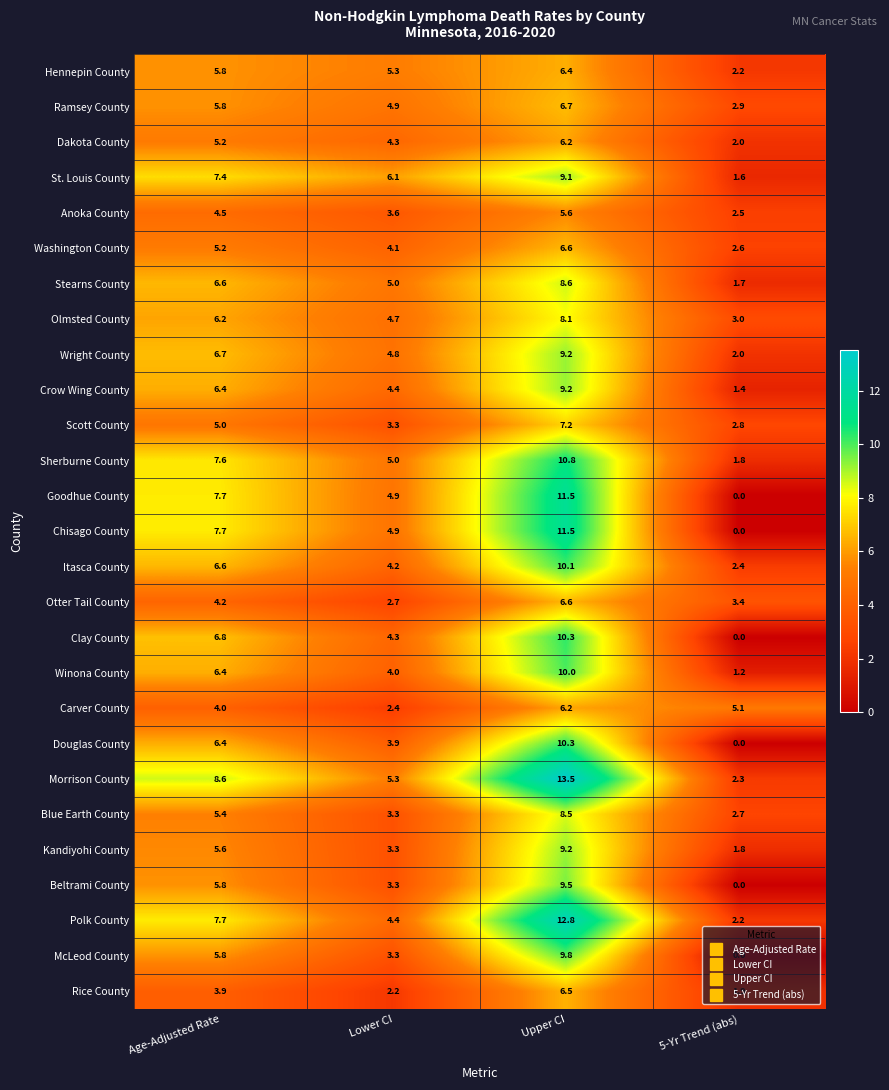

What is the difference between the second highest and second lowest values in the Polk County series?

3.3